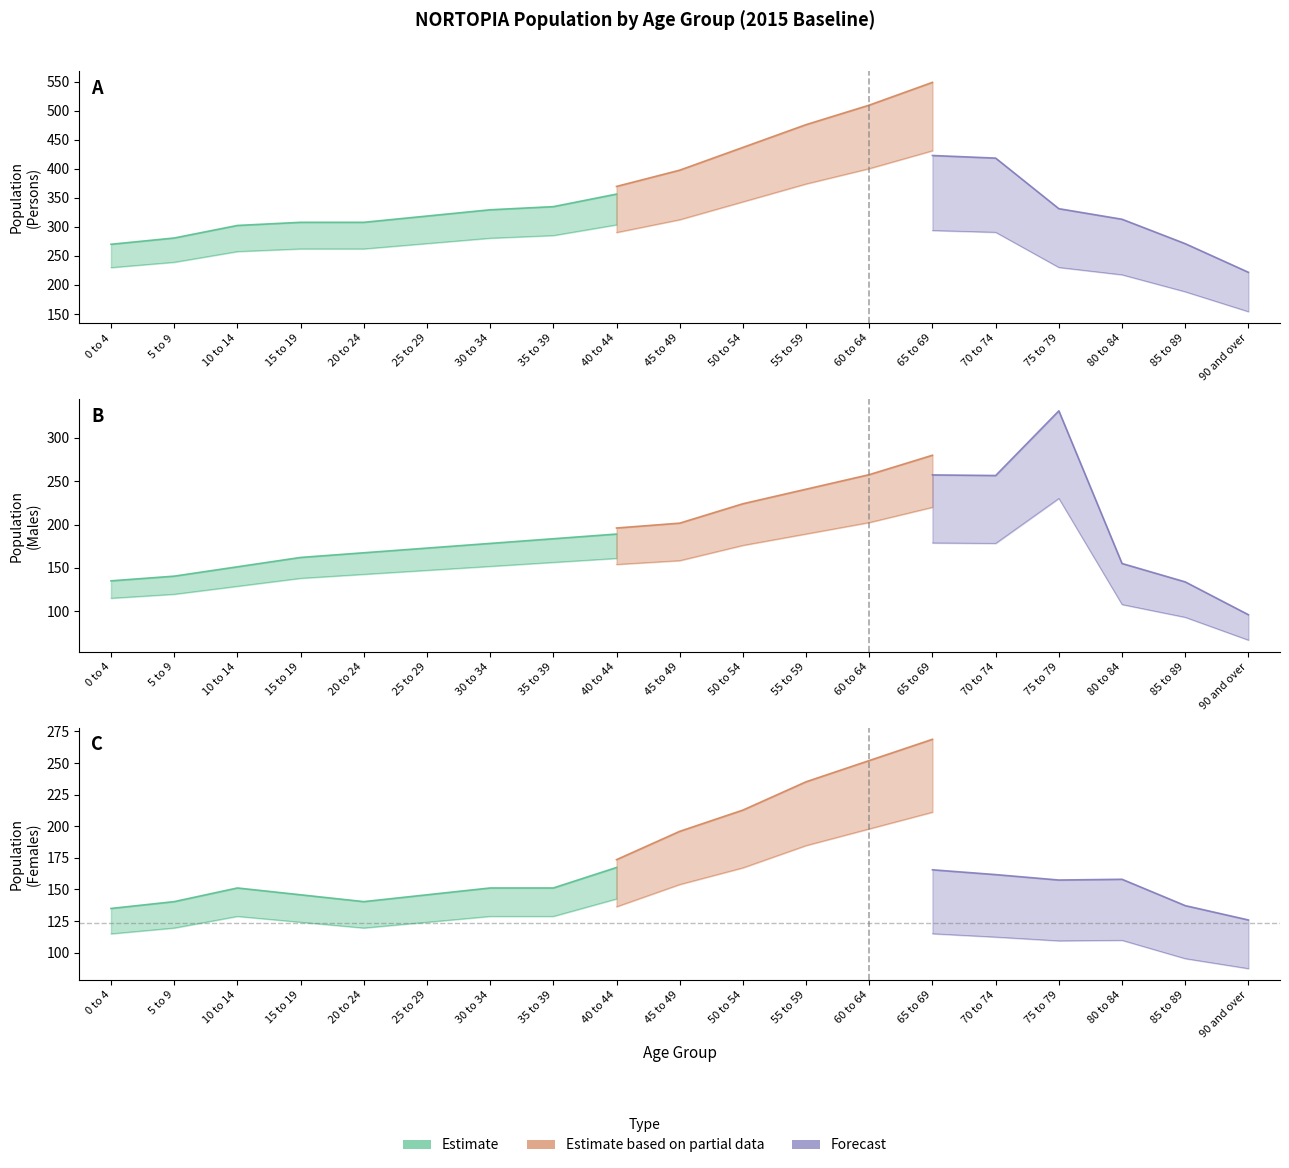

In Males Scenario, how many points are higher than both neighbors (excluding endpoints)?

1